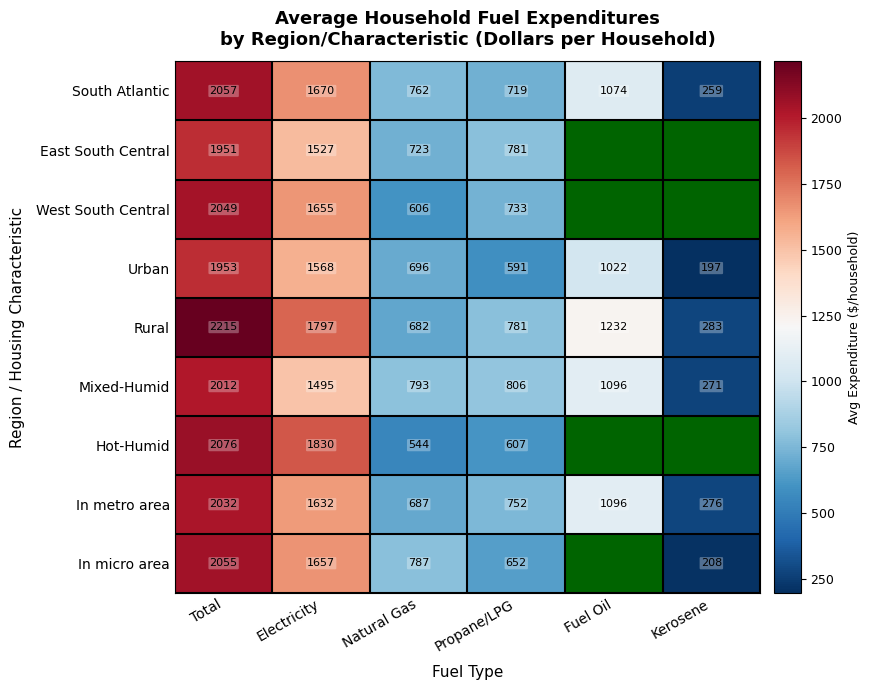

Where does the Mixed-Humid series first go above 1096?

Total